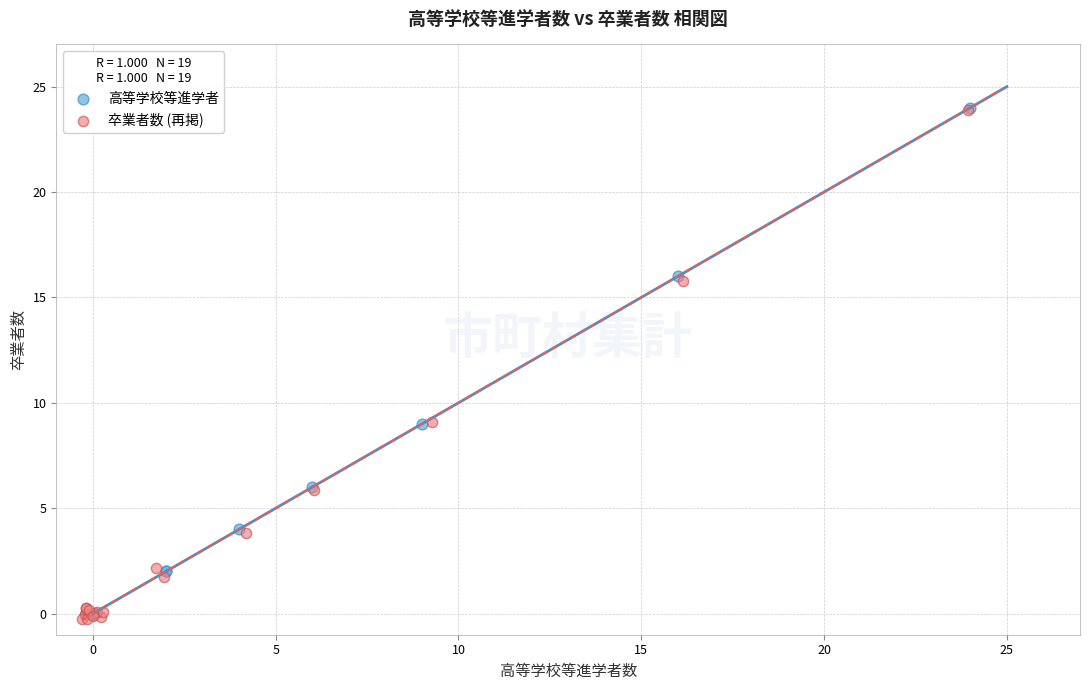

What are all the series names shown in the legend?

高等学校等進学者, 卒業者数 (再掲)